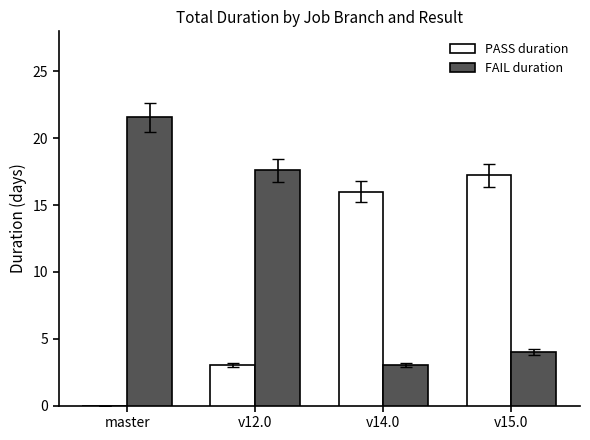

Is it true that FAIL duration equals 3.0 at v14.0?

True